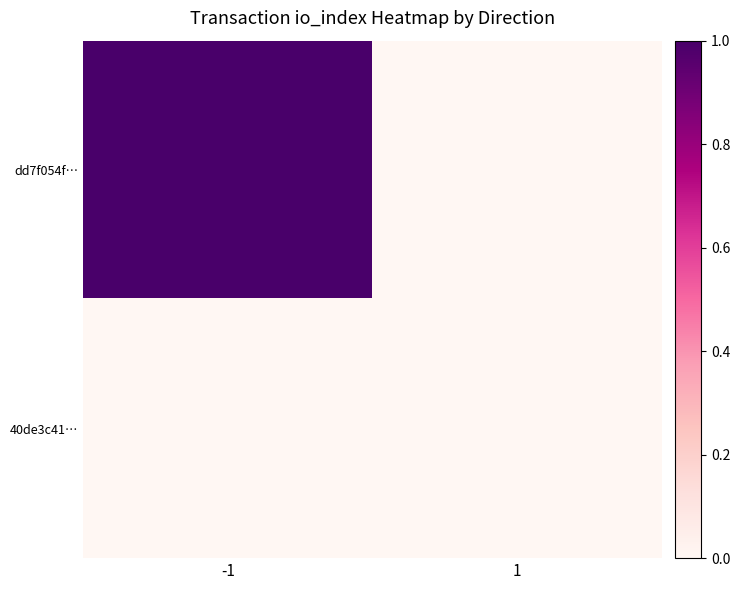

Which series has the largest total across all categories?

dd7f054f…